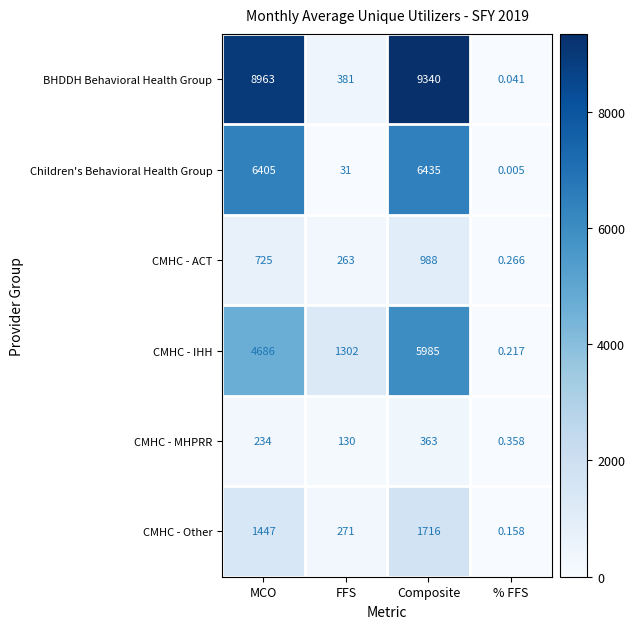

Which category has the lowest value in the Children's Behavioral Health Group series?

% FFS